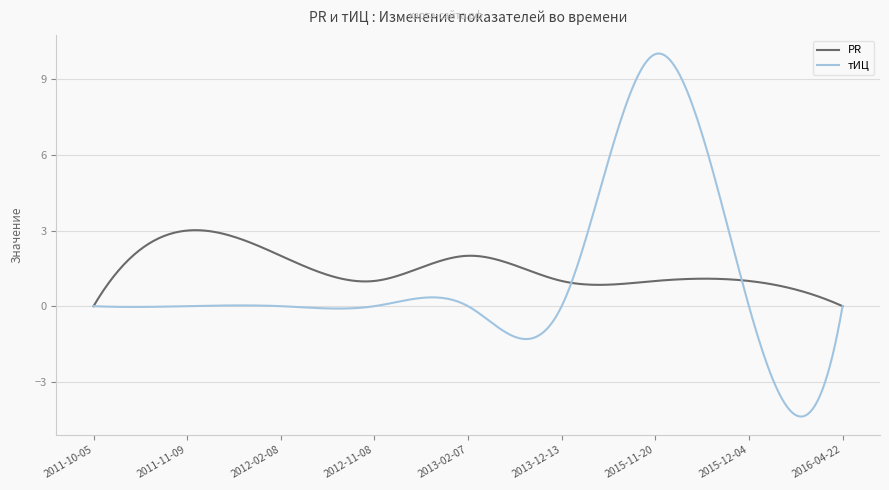

What is the greatest value displayed?

10.0